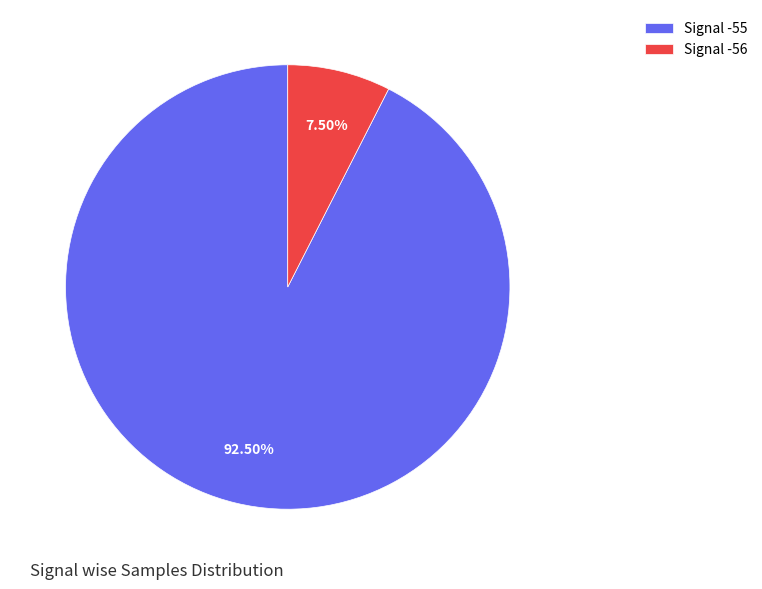

Rank the categories by value from lowest to highest.

Signal -56, Signal -55